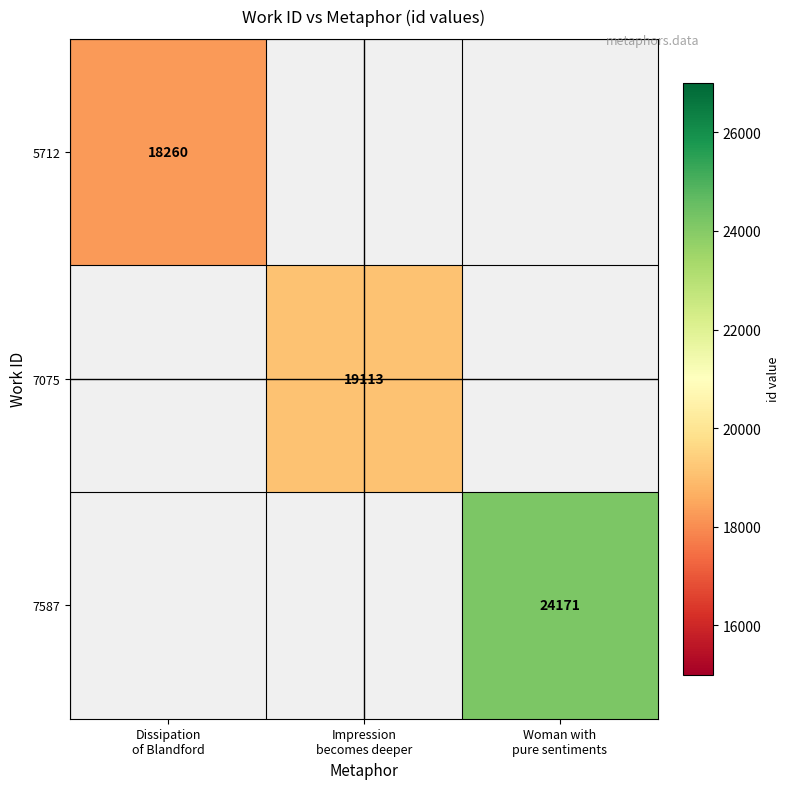

At which label does 5712 reach its minimum?

Dissipation of Blandford